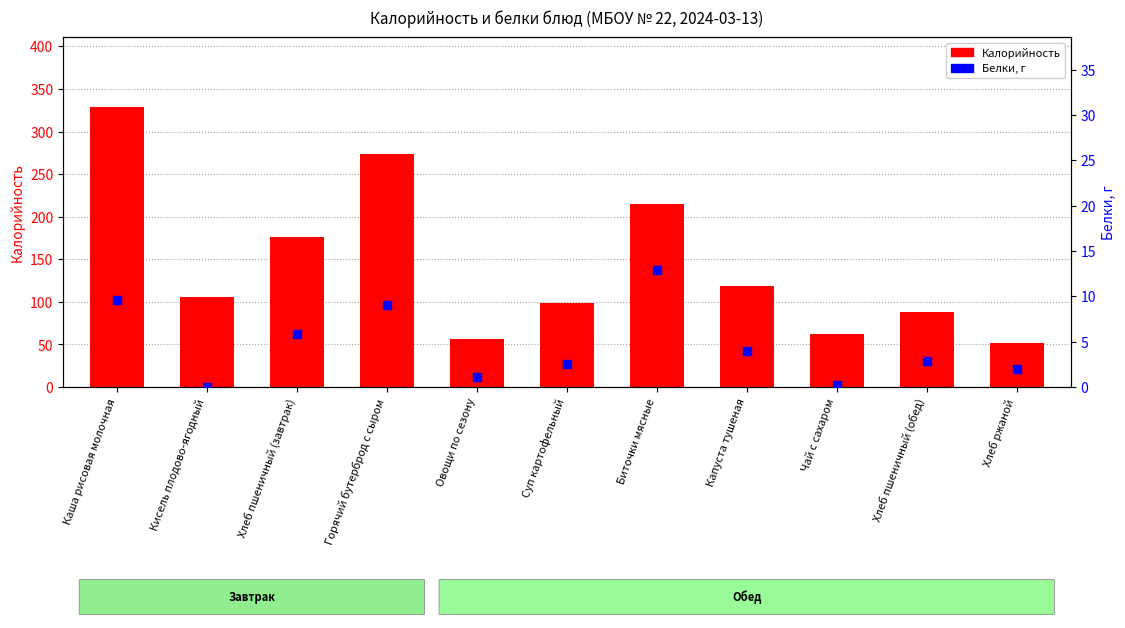

Which series reaches the minimum Y coordinate?

Белки, г